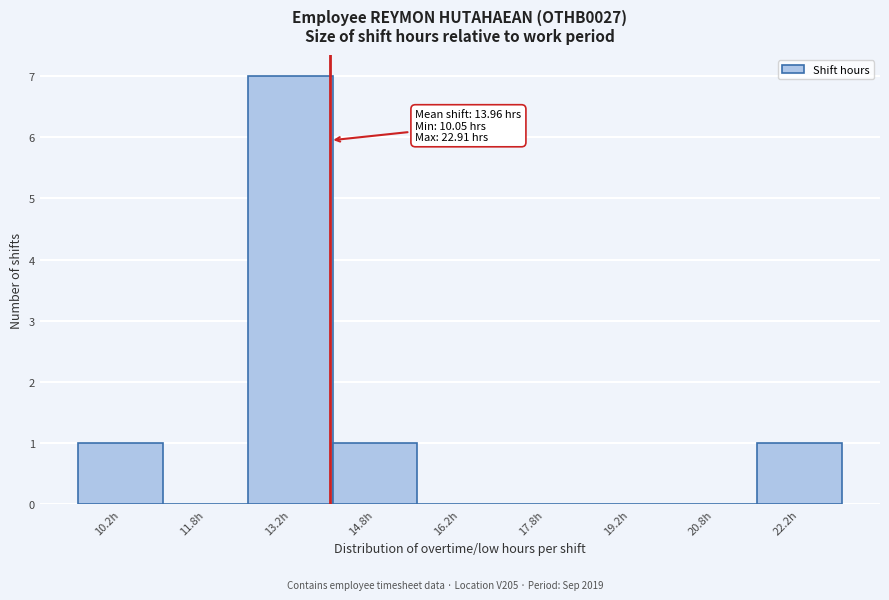

Over which range of the x-axis is the bar tallest?

12.5 to 14.0